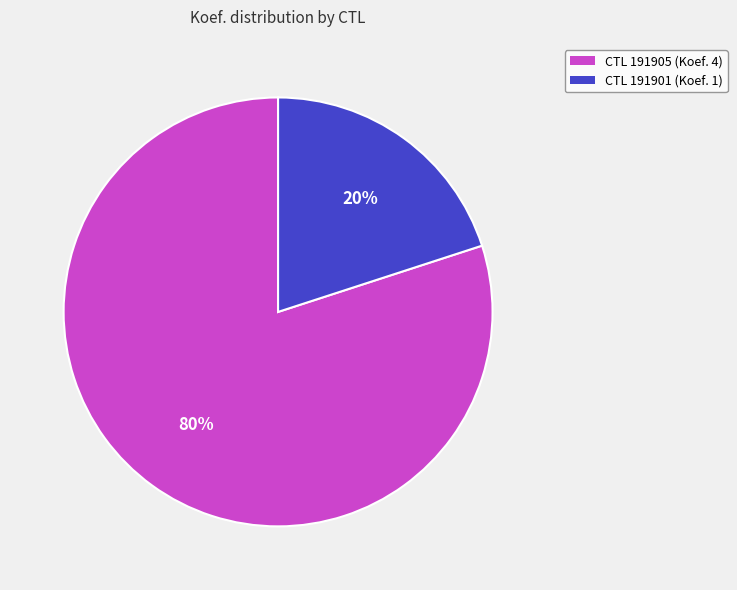

True or false: CTL 191901 (Koef. 1) accounts for 6% of the total.

False